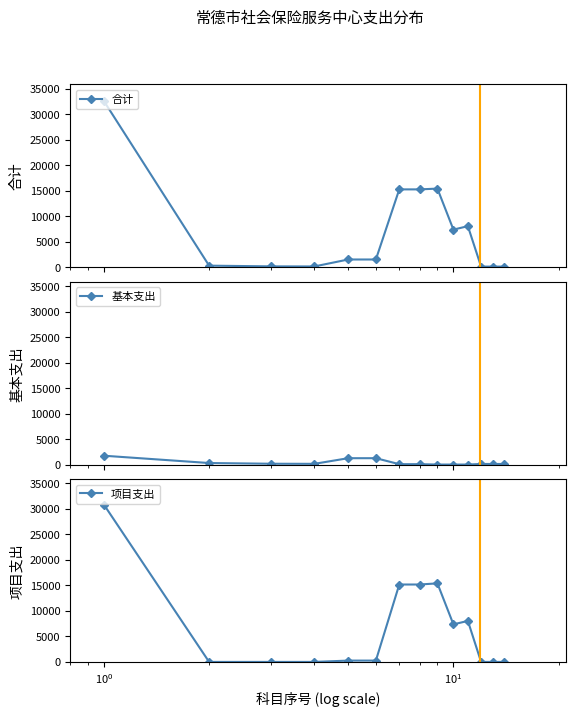

What is the highest value of the 合计 series?

32569.1